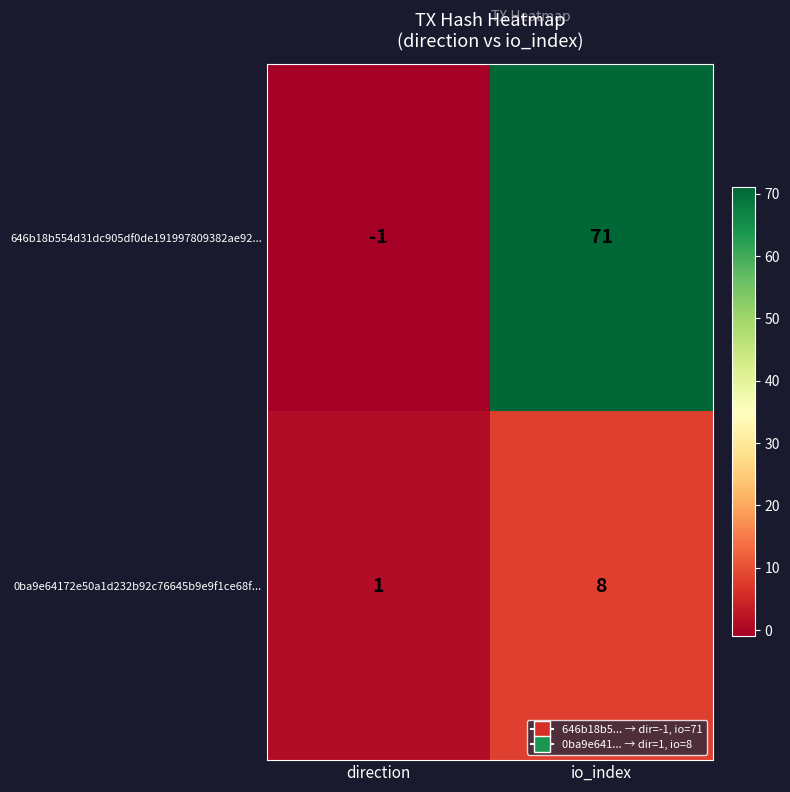

What is the difference between the 646b18b554d31dc905df0de191997809382ae92... values at direction and io_index?

72